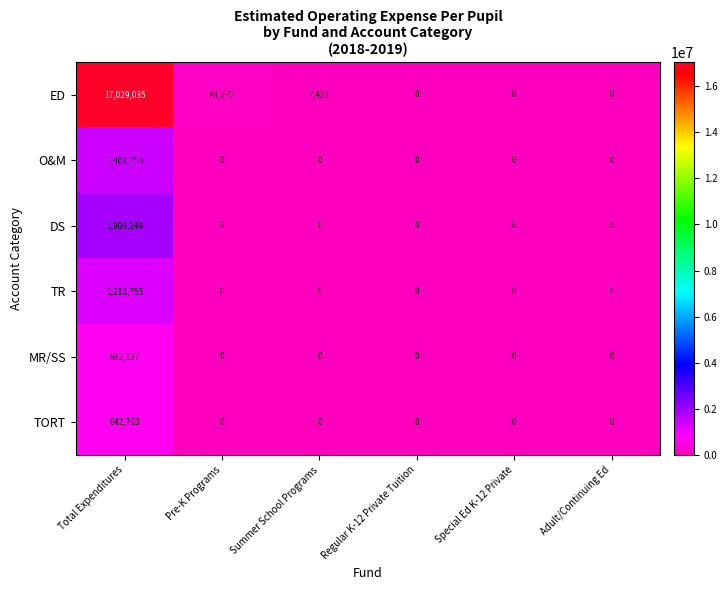

Is it true that DS equals -982373 at Regular K-12 Private Tuition?

False